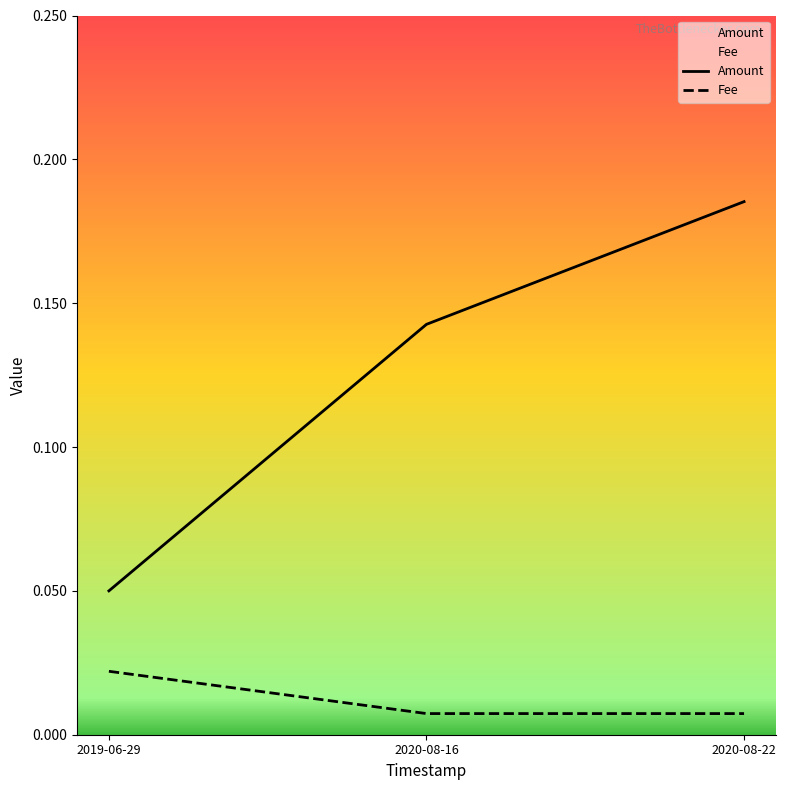

Where is Fee nearest to the value 0?

2020-08-16